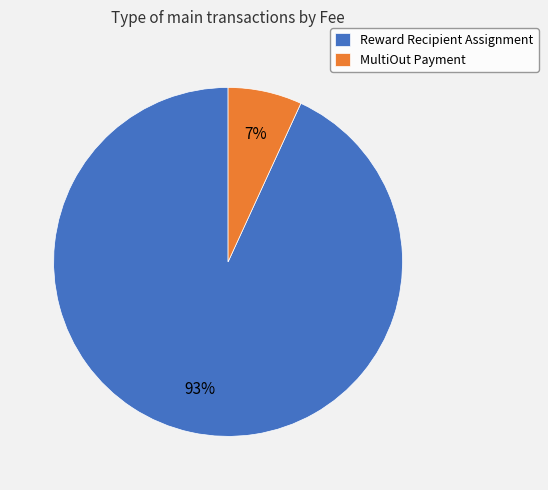

To the nearest percent, what is the difference between the largest and smallest slice percentages?

86%